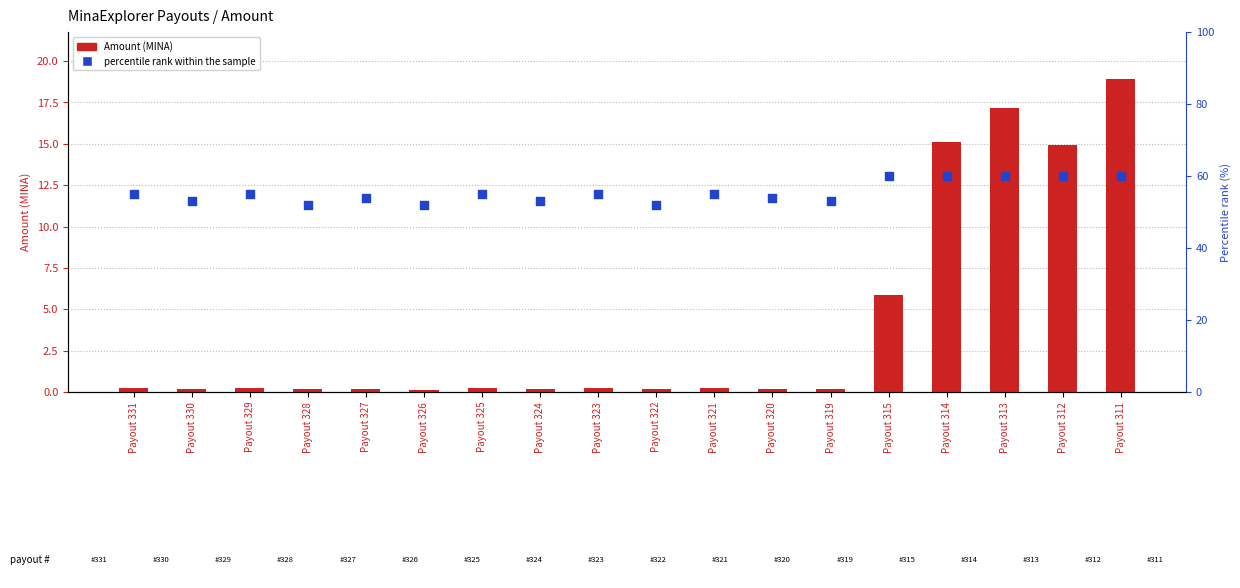

What are all the series names shown in the legend?

Amount, percentile rank within the sample